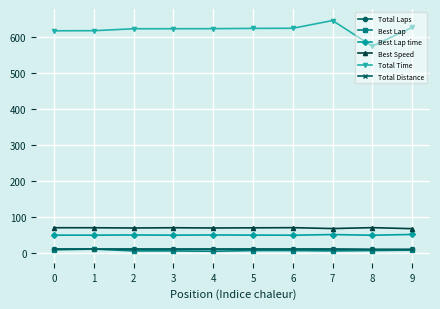

How many lines are shown in the chart?

6